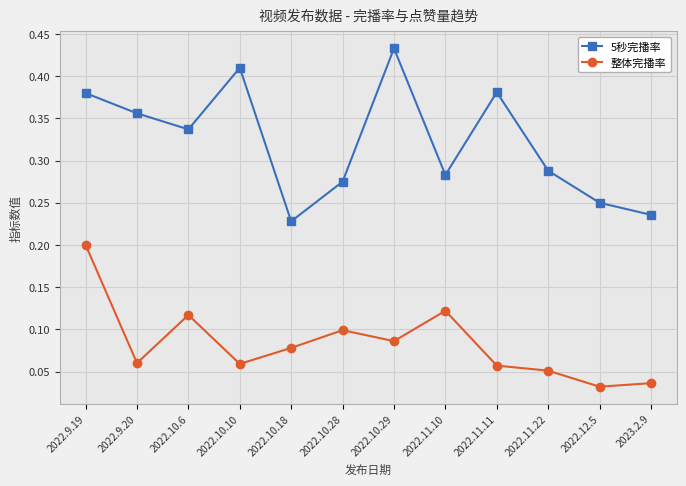

Rank the series at 2022.9.19 from highest to lowest value.

5秒完播率, 整体完播率